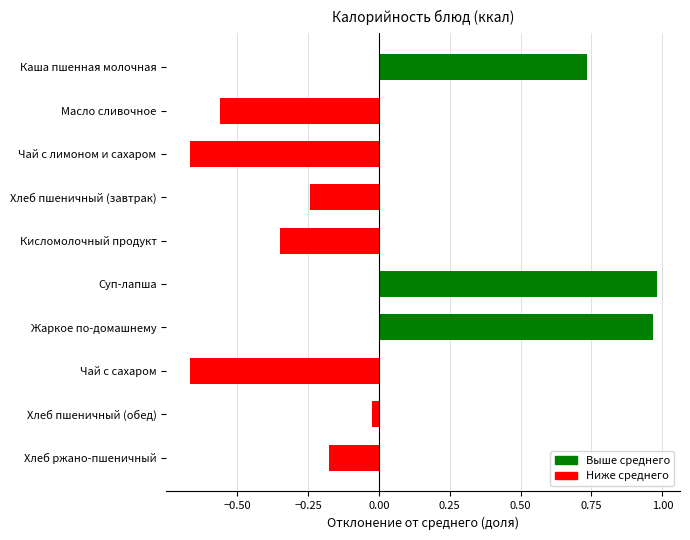

True or false: the data shows 0.3 at Каша пшенная молочная.

False